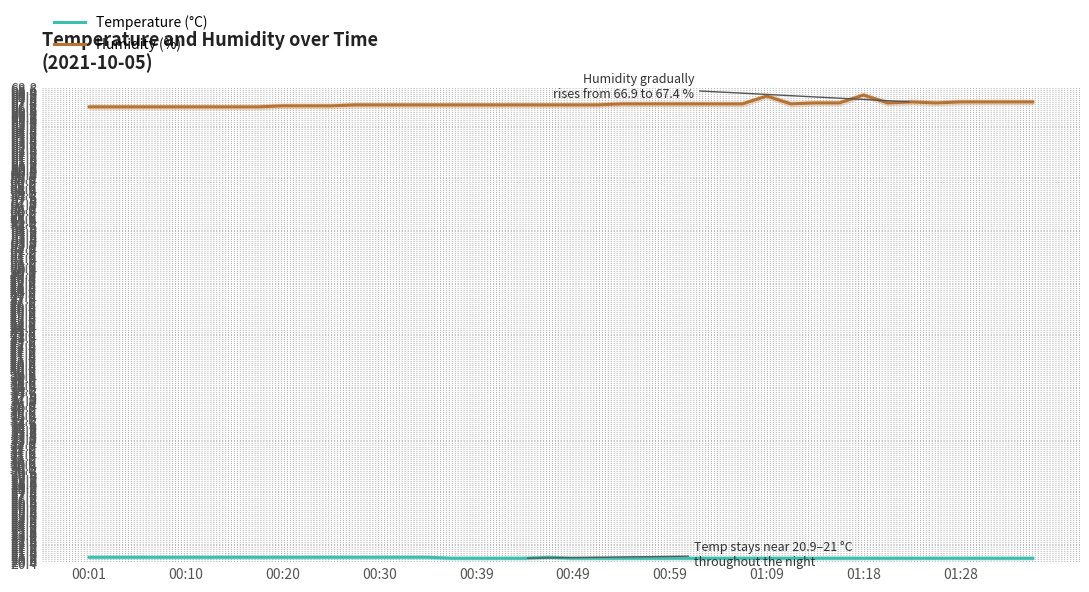

True or false: Humidity (%) and Temperature (°C) intersect in this chart.

False